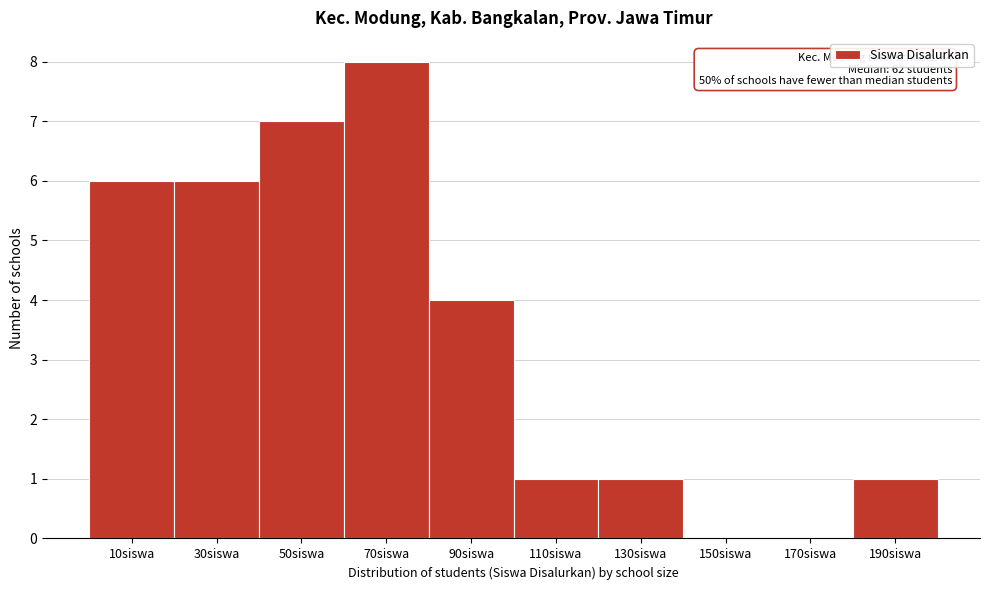

Reading left to right, list all the values displayed in this chart.

10siswa=6	30siswa=6	50siswa=7	70siswa=8	90siswa=4	110siswa=1	130siswa=1	150siswa=0	170siswa=0	190siswa=1